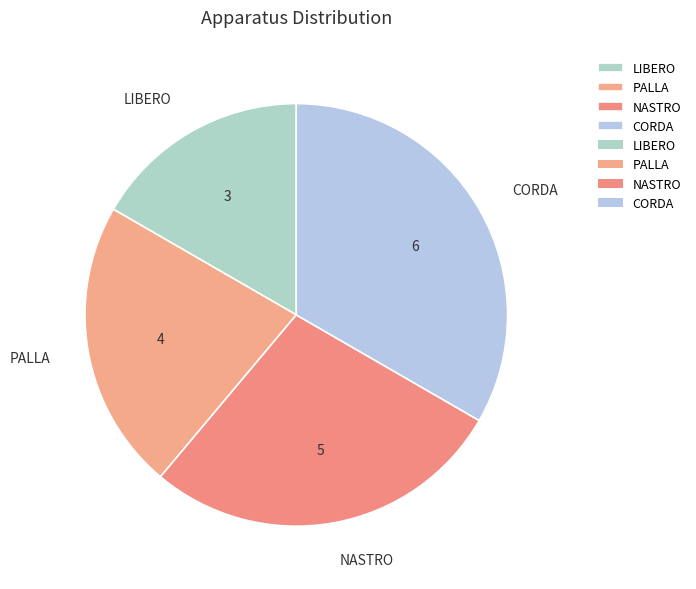

Do NASTRO and CORDA together represent more than half of the pie?

Yes